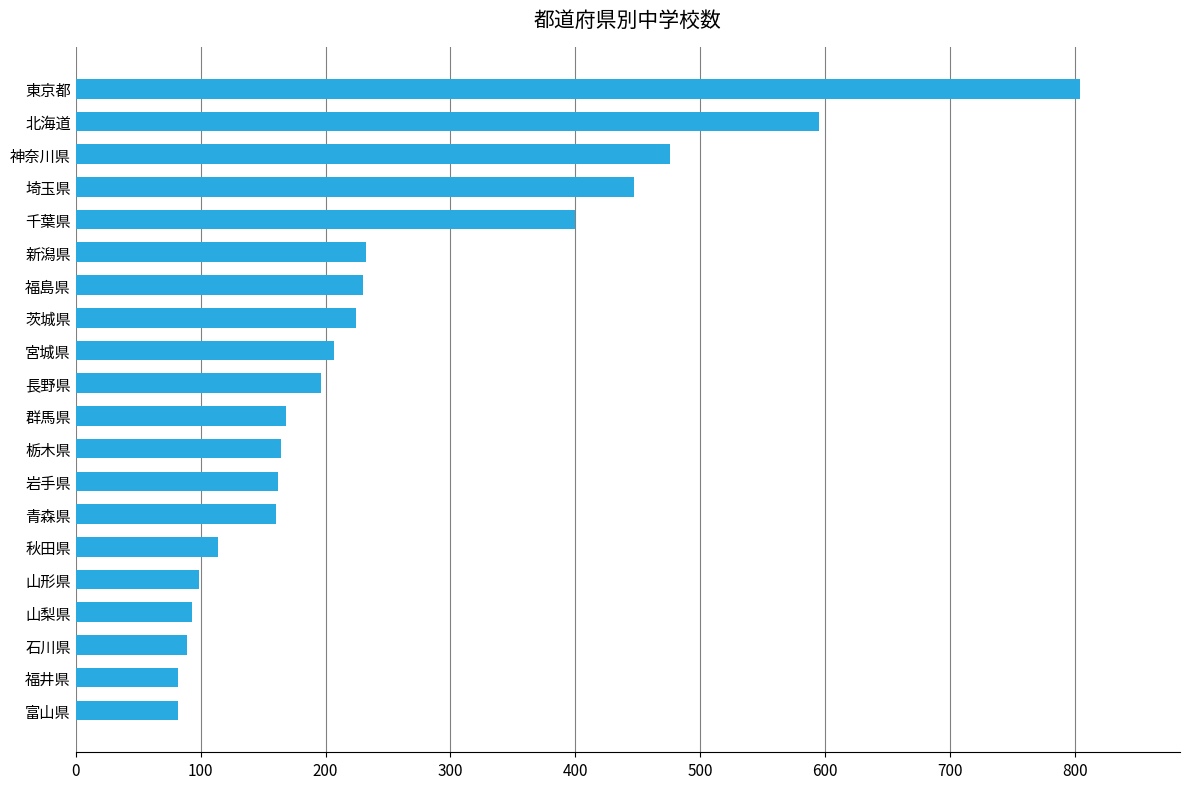

At which category does the chart reach its peak across all series?

東京都